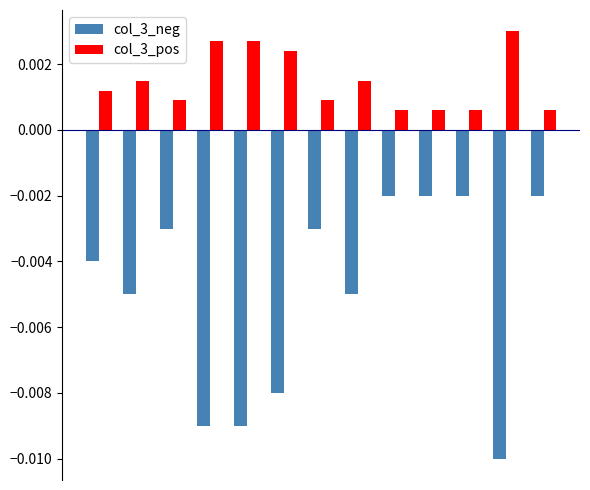

At how many categories does at least one series exceed 0?

13